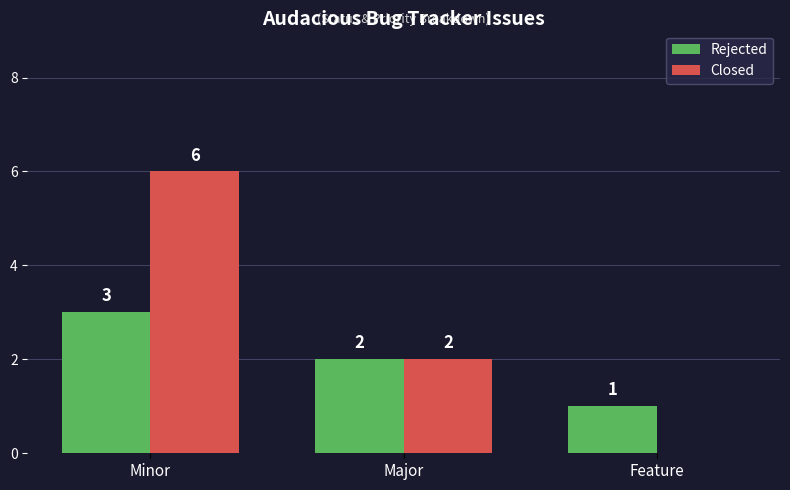

Where does the Closed series first go above 2?

Minor